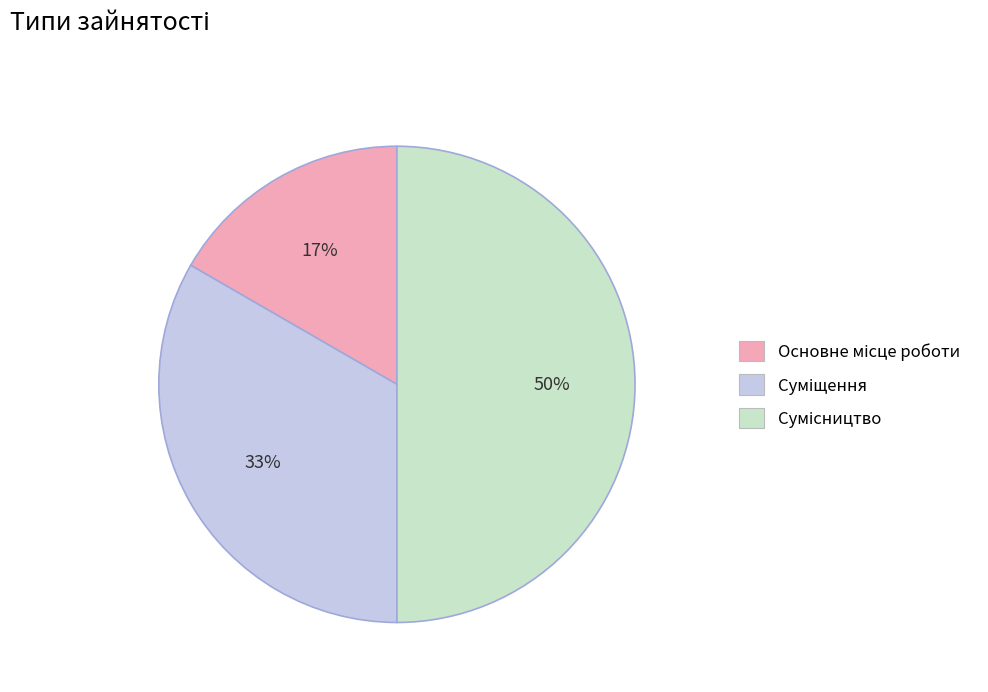

To the nearest percent, what is the average slice percentage?

33%